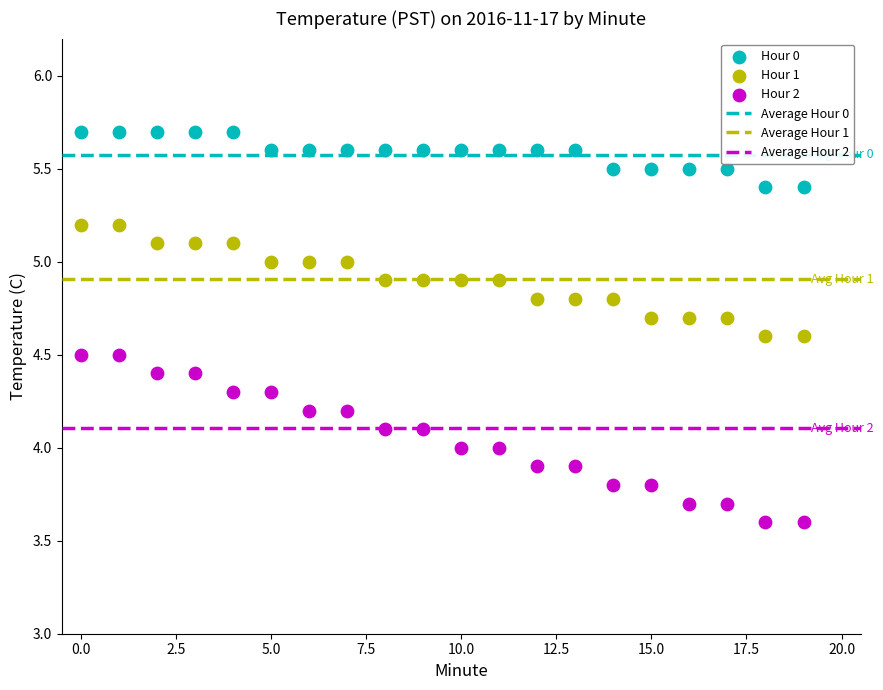

Across all data points, what is the range of Y values (max minus min)?

2.1